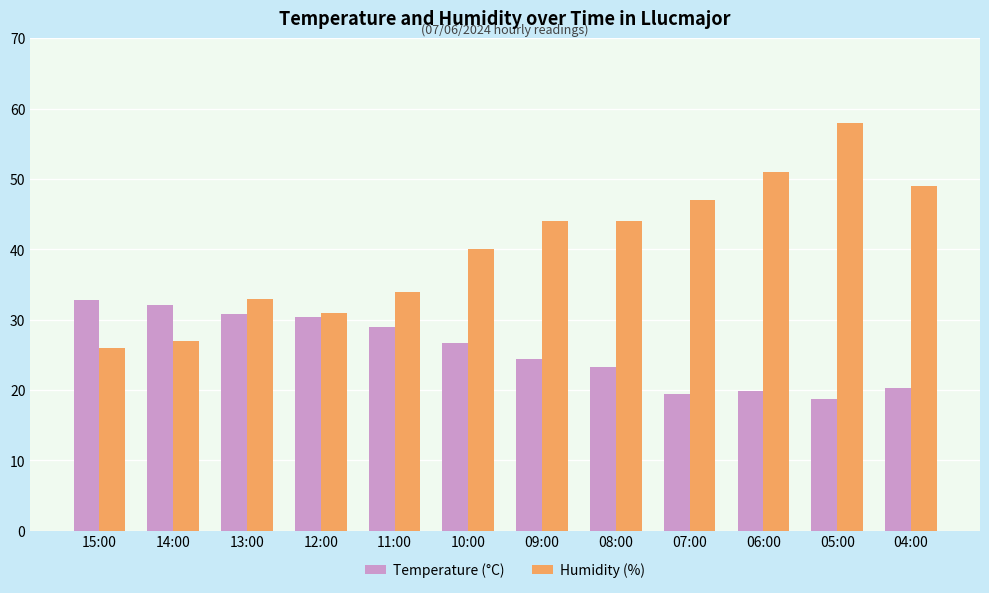

How many distinct data groups are displayed?

2